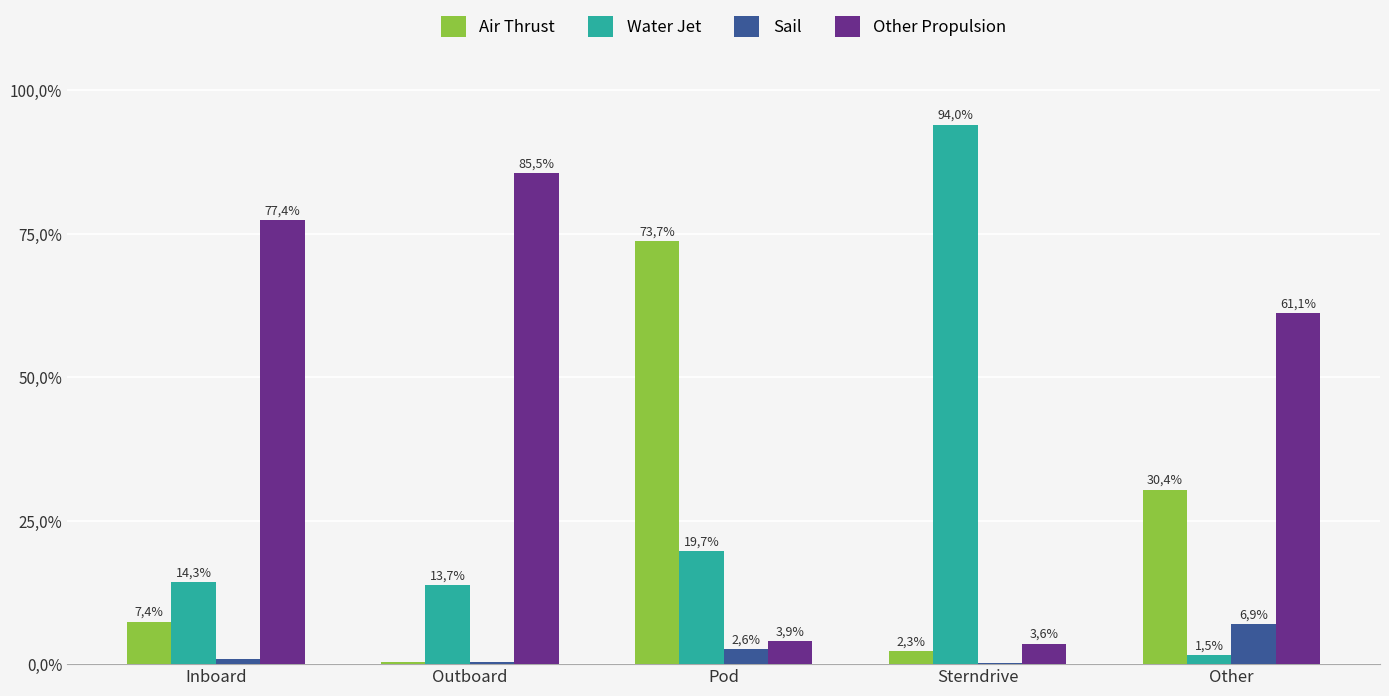

Reading left to right, extract all data points from this chart.

Air Thrust: Inboard=7.4	Outboard=0.4	Pod=73.7	Sterndrive=2.3	Other=30.4
Water Jet: Inboard=14.3	Outboard=13.7	Pod=19.7	Sterndrive=94.0	Other=1.5
Sail: Inboard=0.8	Outboard=0.3	Pod=2.6	Sterndrive=0.1	Other=6.9
Other Propulsion: Inboard=77.4	Outboard=85.5	Pod=3.9	Sterndrive=3.6	Other=61.1